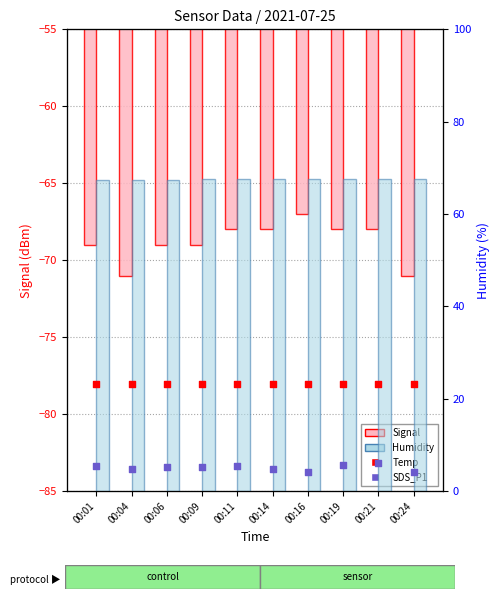

Is the value of Humidity at 00:01 greater than the value of Signal at 00:06?

Yes